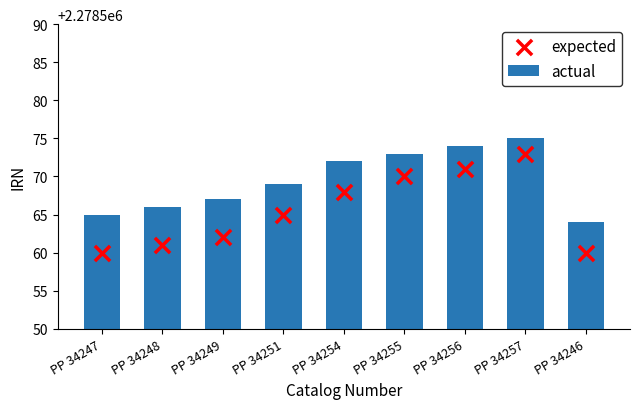

At which category is the sum across all series the highest?

PP 34257